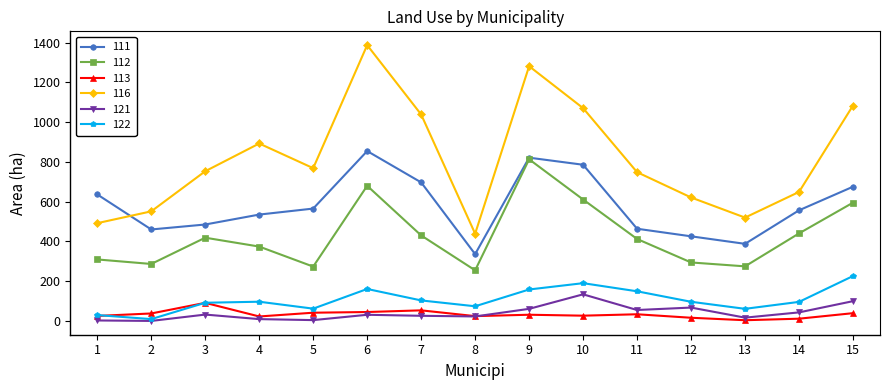

Which category has the highest value across all series?

6